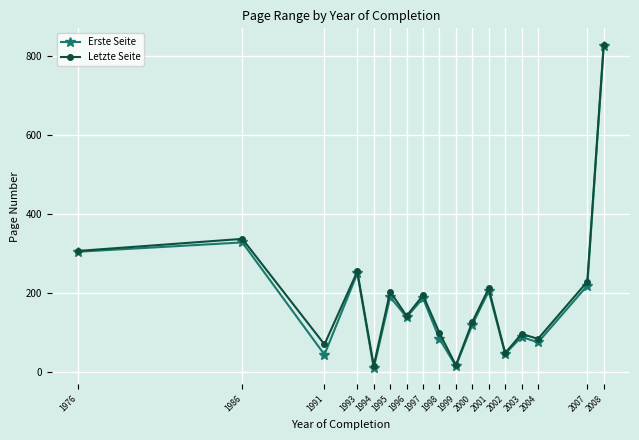

True or false: Letzte Seite has a value of 581.4 at 1986.

False